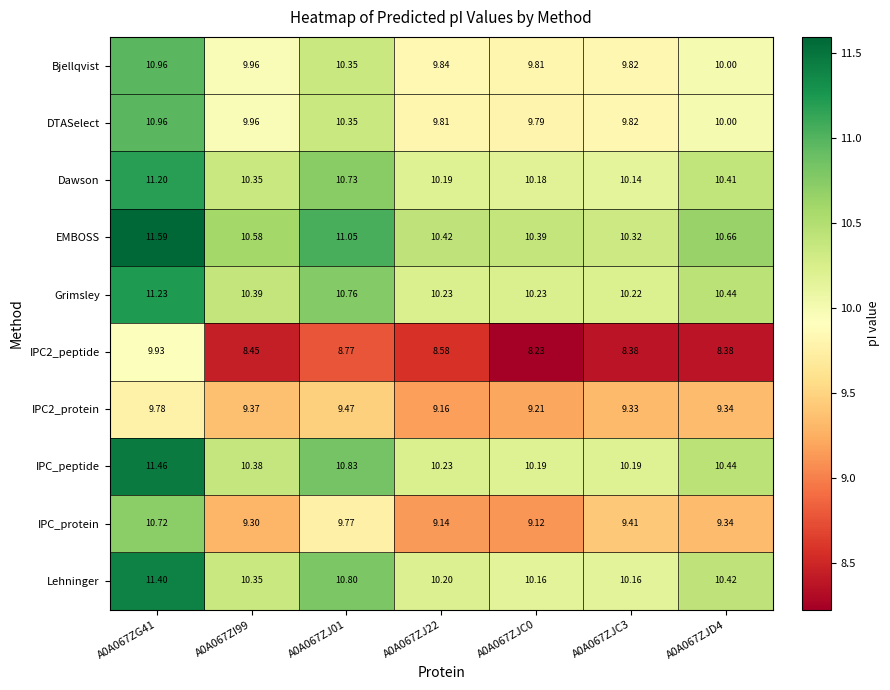

Is the value of Grimsley at A0A067ZI99 greater than the value of IPC2_protein at A0A067ZJC3?

Yes